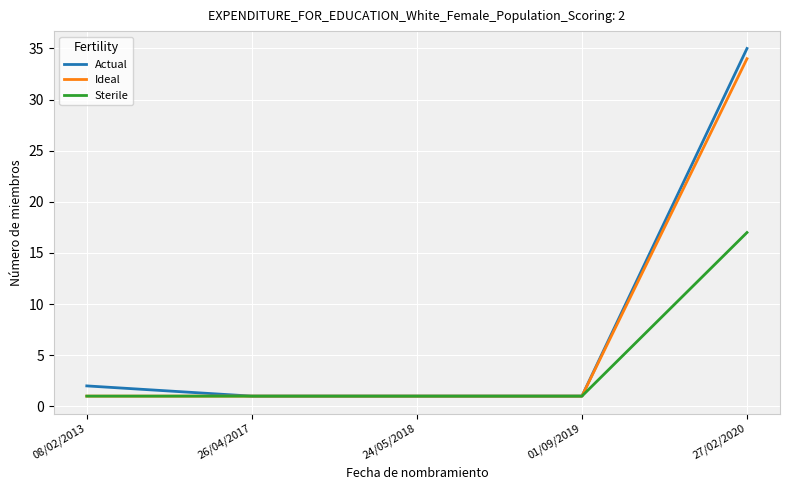

Is it true that Actual equals 1 at 24/05/2018?

True